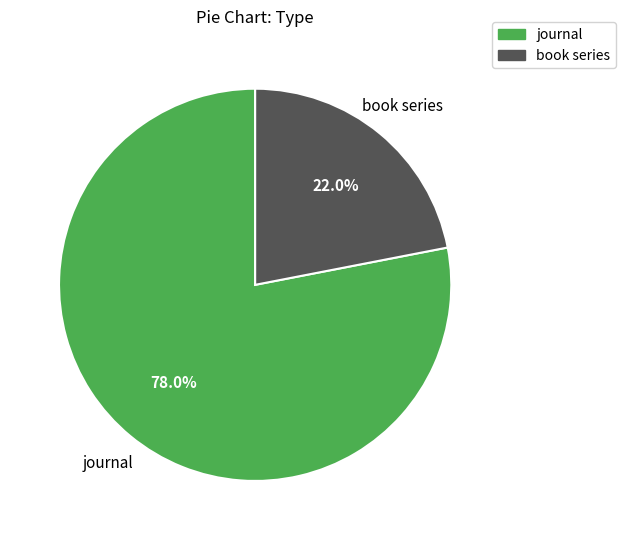

Which slice represents more than half of the pie?

journal